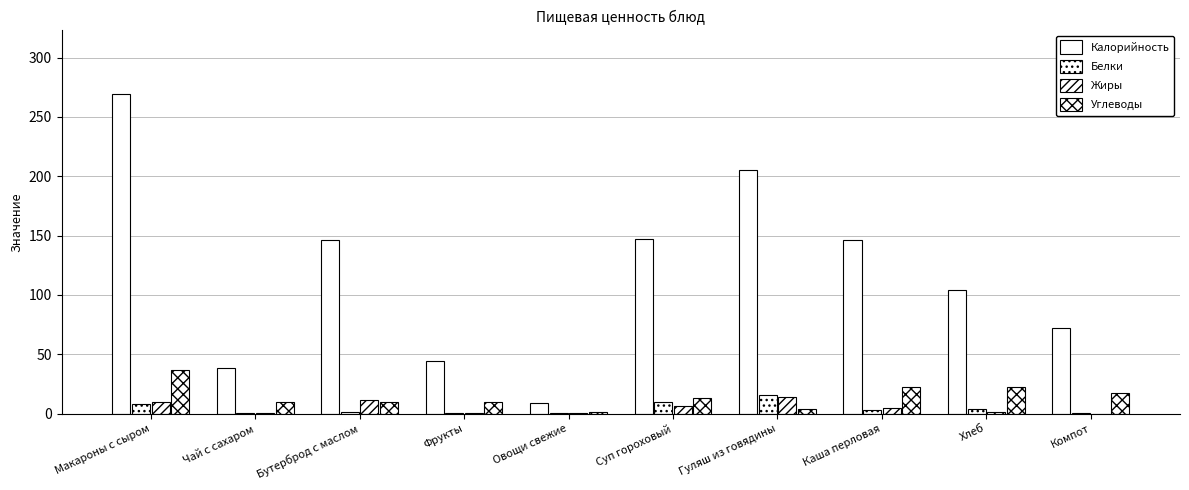

How many values in the Белки series exceed 3?

5